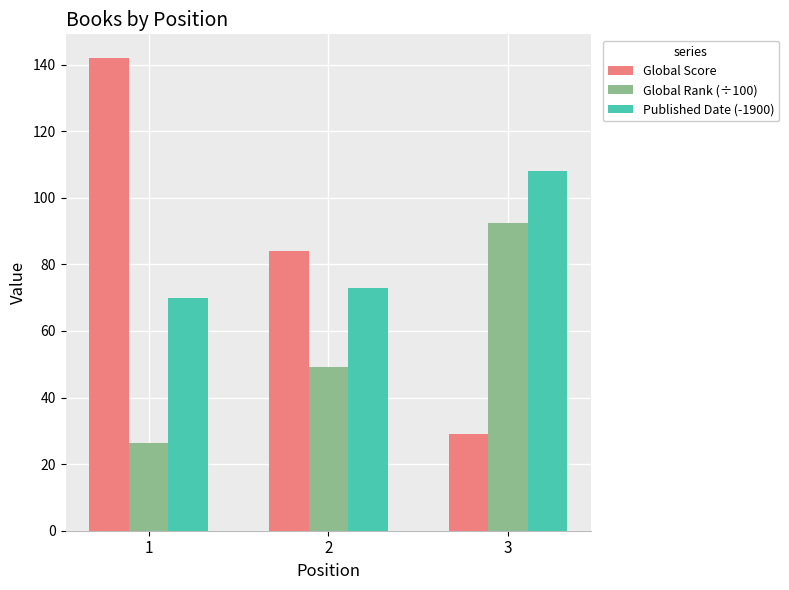

What are all the series names shown in the legend?

Global Score, Global Rank (÷100), Published Date (-1900)